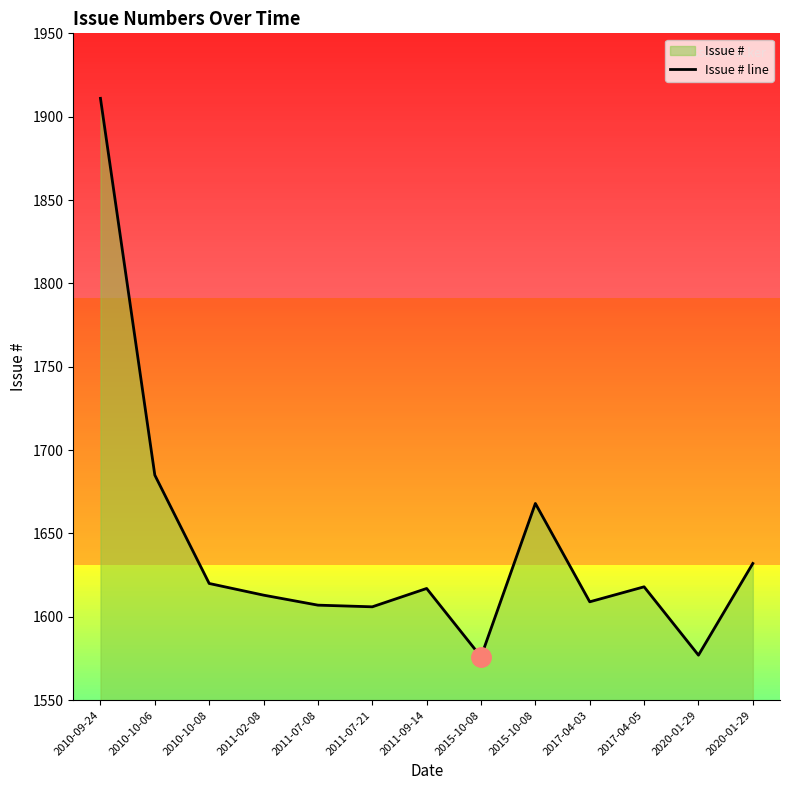

What is the value of the 12th point from the left?

1577